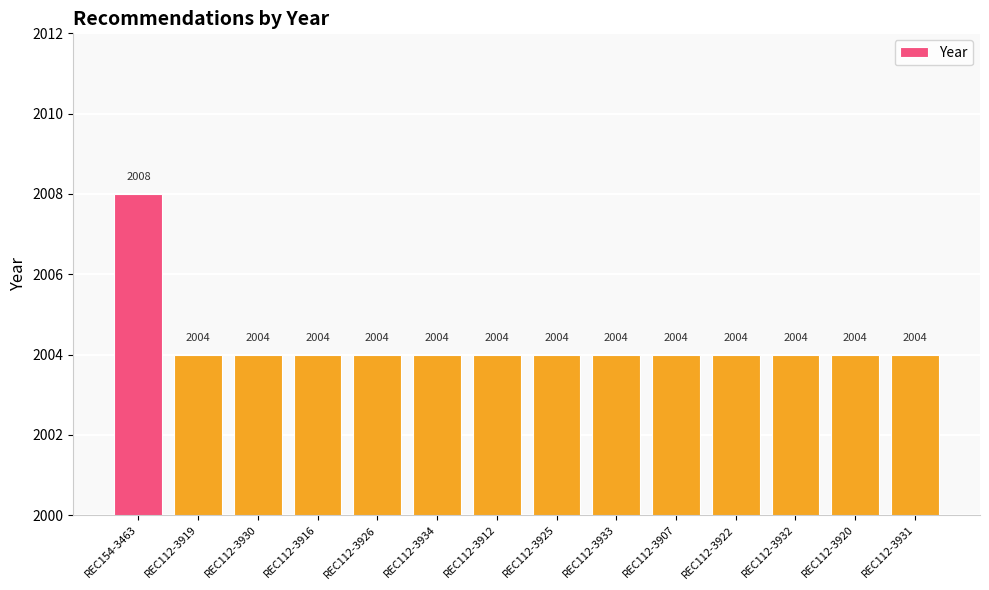

What is the sum of the values at REC112-3912 and REC112-3932?

4008